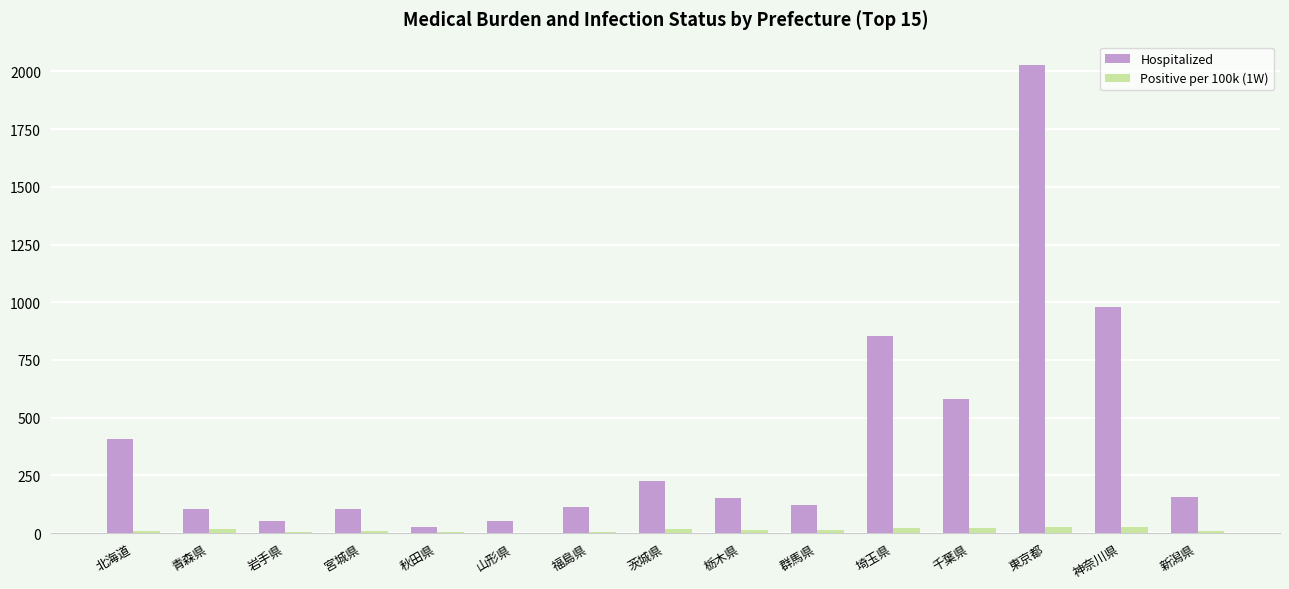

What is the sum of all Positive per 100k (1W) values?

192.3